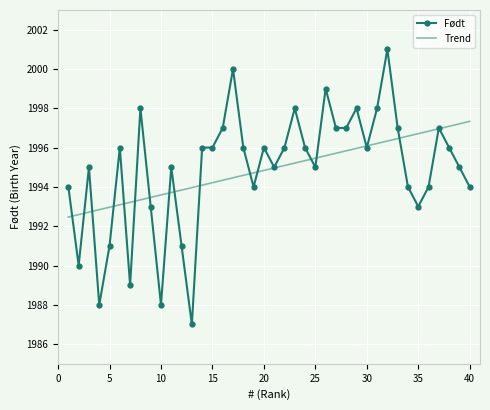

Reading left to right, transcribe all the data shown in this chart.

Født: 1994.0	1990.0	1995.0	1988.0	1991.0	1996.0	1989.0	1998.0	1993.0	1988.0	1995.0	1991.0	1987.0	1996.0	1996.0	1997.0	2000.0	1996.0	1994.0	1996.0	1995.0	1996.0	1998.0	1996.0	1995.0	1999.0	1997.0	1997.0	1998.0	1996.0	1998.0	2001.0	1997.0	1994.0	1993.0	1994.0	1997.0	1996.0	1995.0	1994.0
Trend: 1992.5	1992.6	1992.7	1992.8	1993.0	1993.1	1993.2	1993.3	1993.5	1993.6	1993.7	1993.8	1994.0	1994.1	1994.2	1994.3	1994.5	1994.6	1994.7	1994.8	1995.0	1995.1	1995.2	1995.3	1995.5	1995.6	1995.7	1995.8	1996.0	1996.1	1996.2	1996.3	1996.5	1996.6	1996.7	1996.8	1997.0	1997.1	1997.2	1997.3